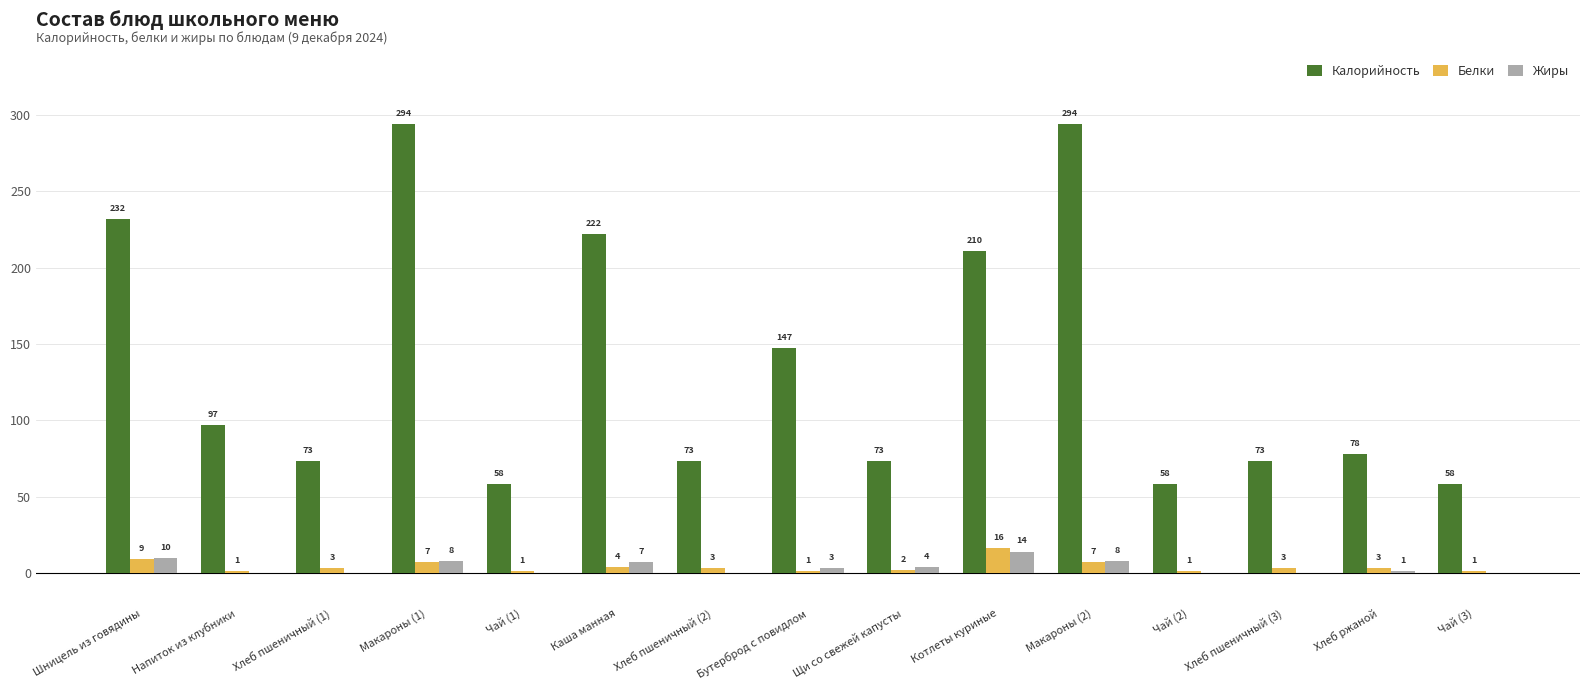

What is the total value across all series at Хлеб пшеничный (3)?

76.0